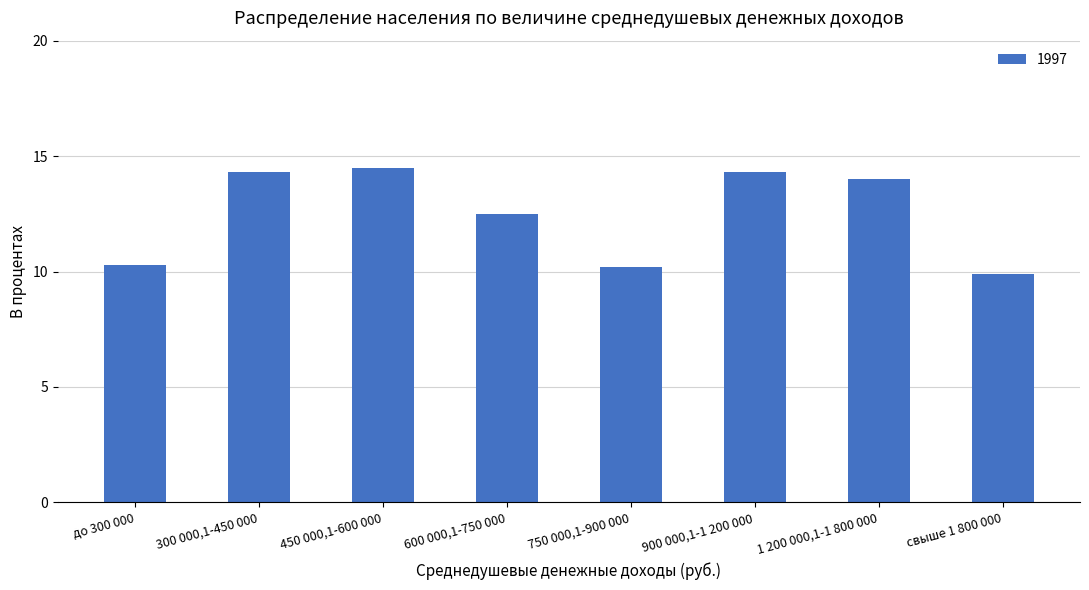

What is the sum of all values?

100.0